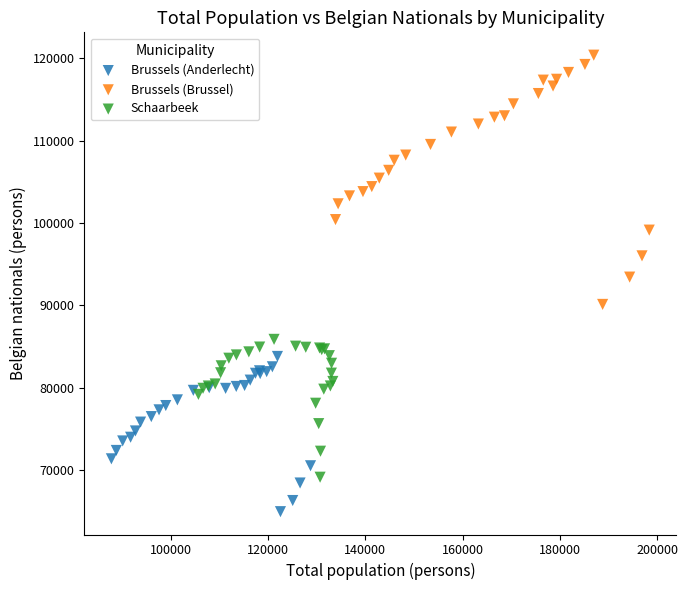

Which series contains the lowest Y value?

Brussels (Anderlecht)